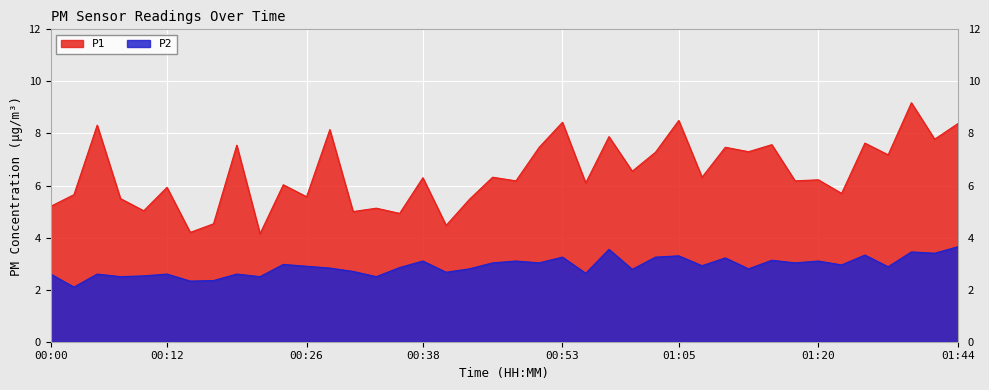

What is the difference between the maximum and minimum values in the P2 series?

1.5